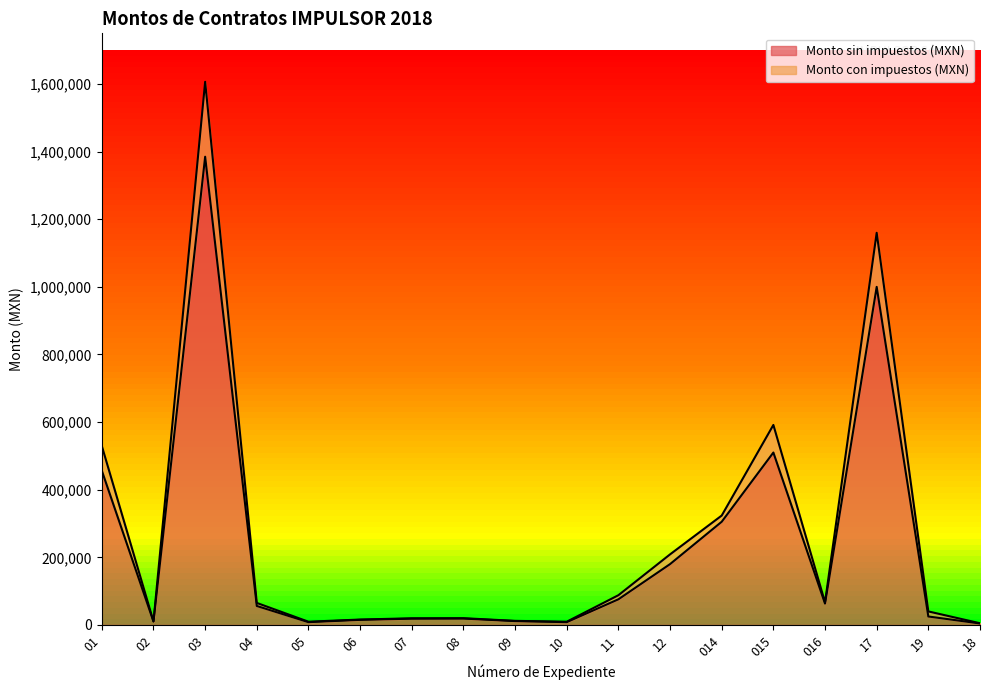

Rank the series by their average value, from lowest to highest.

Monto sin impuestos (MXN), Monto con impuestos (MXN)